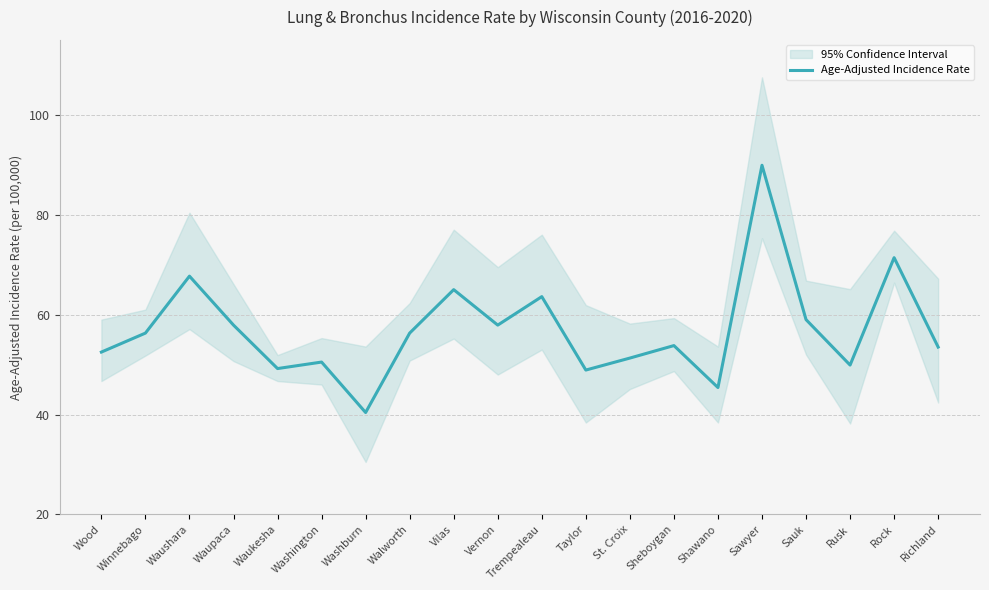

How many lines are shown in the chart?

1